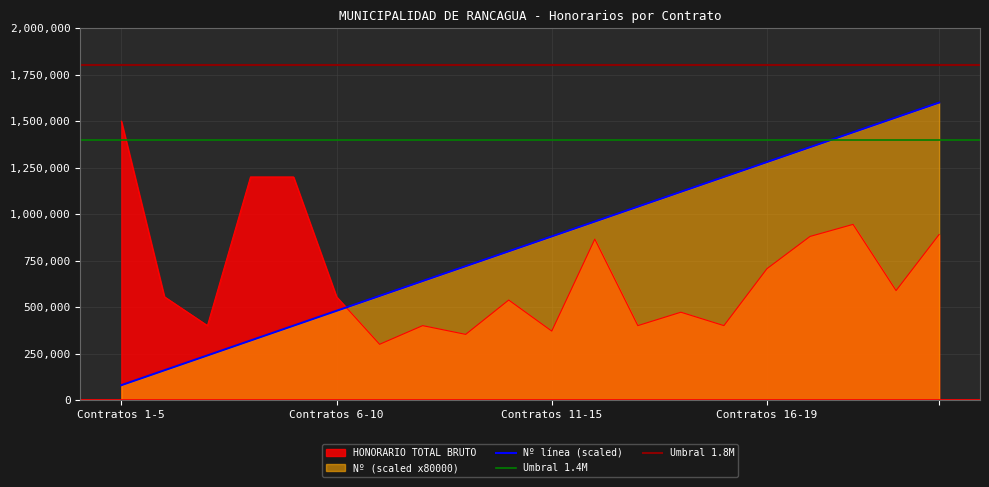

The value of Nº at 3 is 349415. True or false?

False